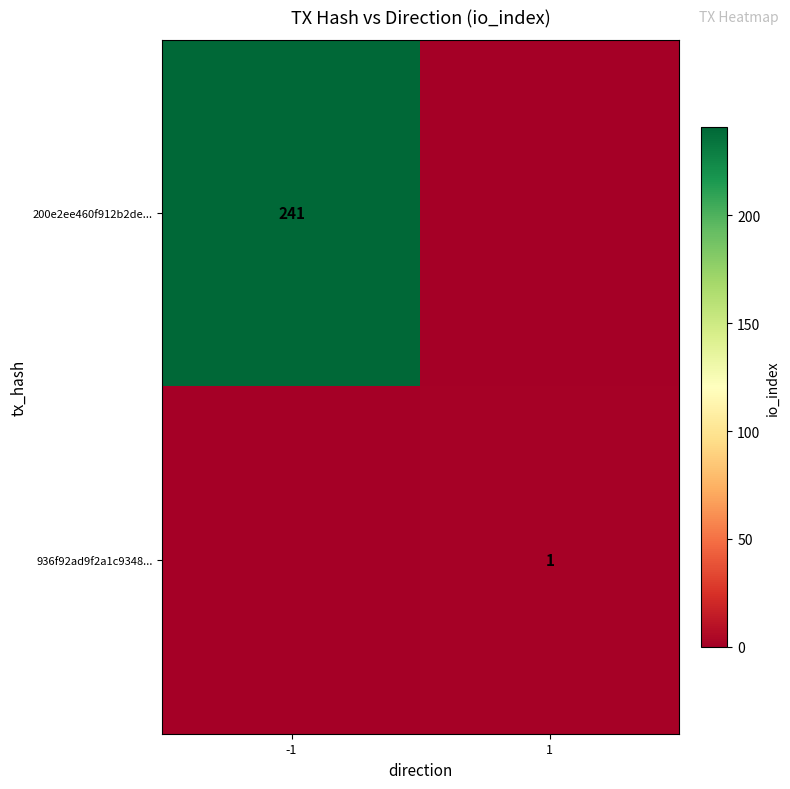

The 936f92ad9f2a1c9348... series shows 0 at 1. True or false?

False